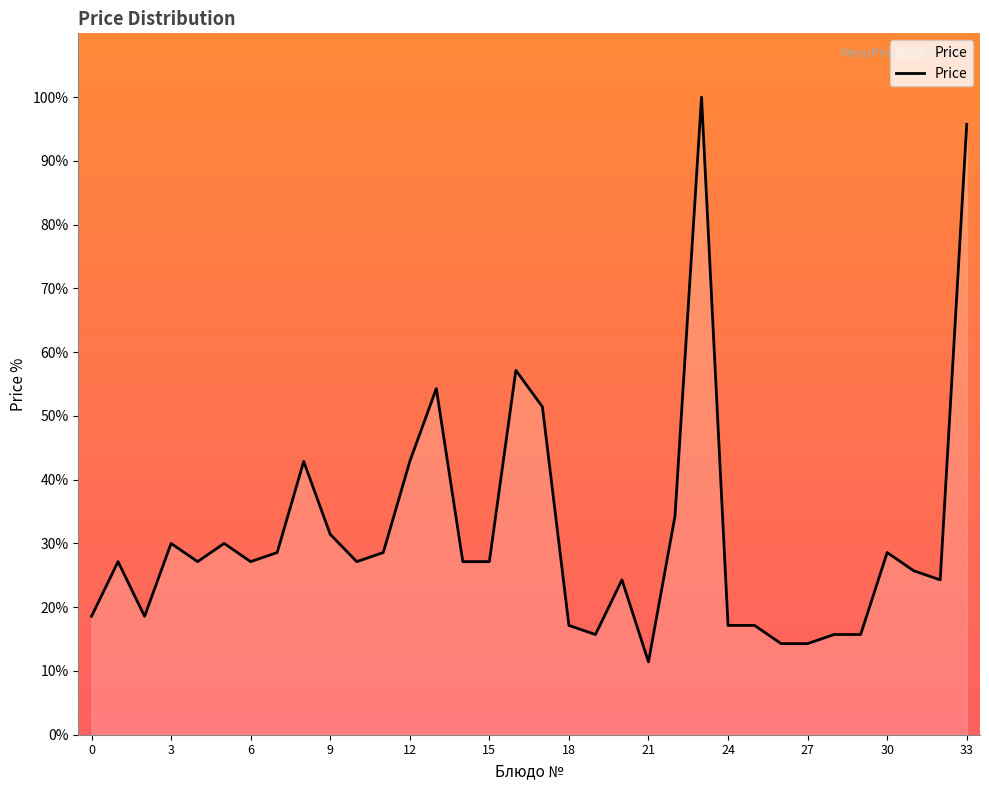

What is the smallest value displayed?

11.4